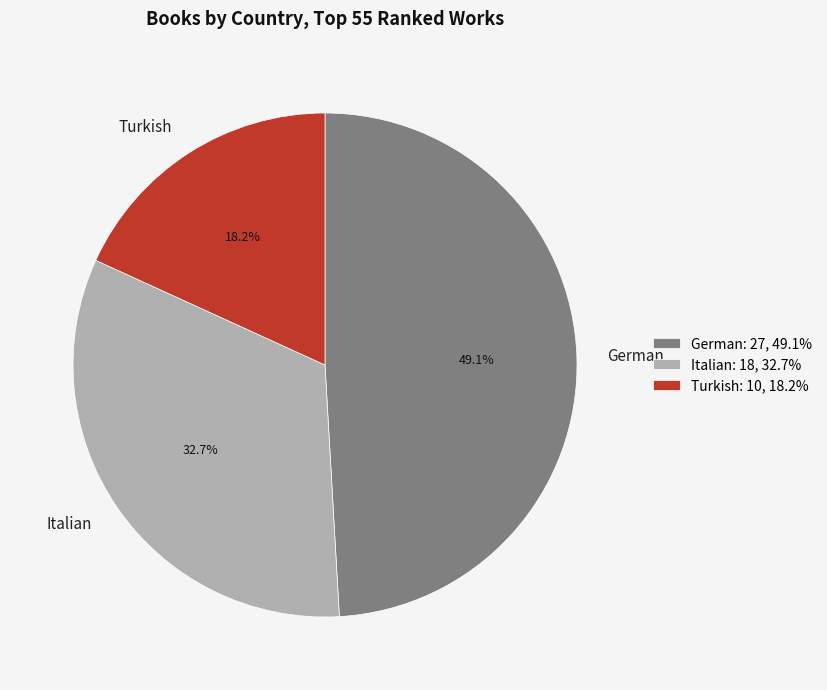

What is the ratio of the value at Turkish to the value at German?

0.4